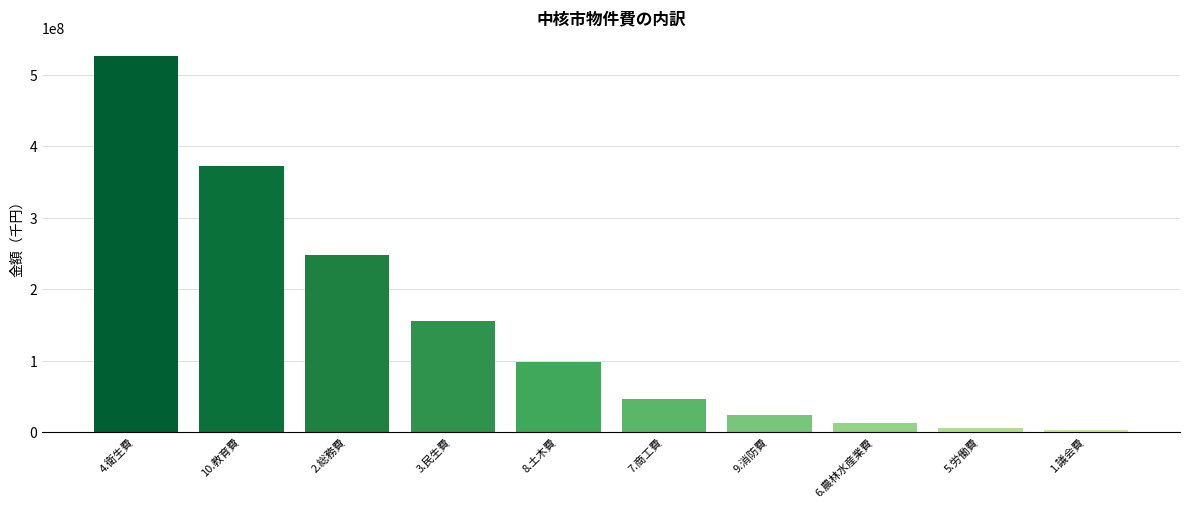

The value at 2.総務費 is 363182310. True or false?

False